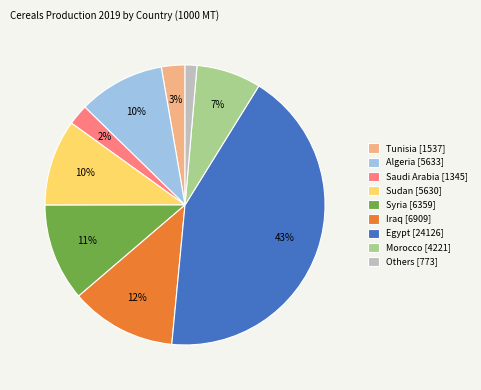

Count the number of slices in the pie.

9